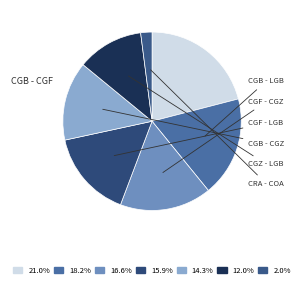

How many segments does this pie chart have?

7